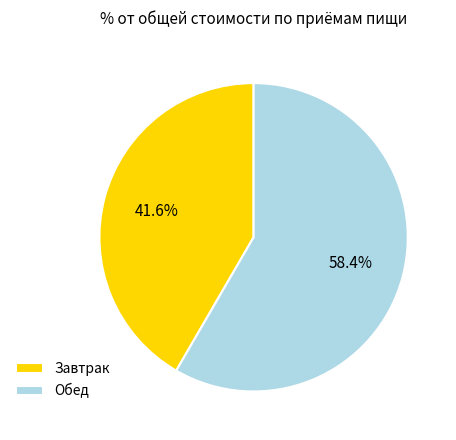

Is there any slice that represents more than half of the pie?

Yes